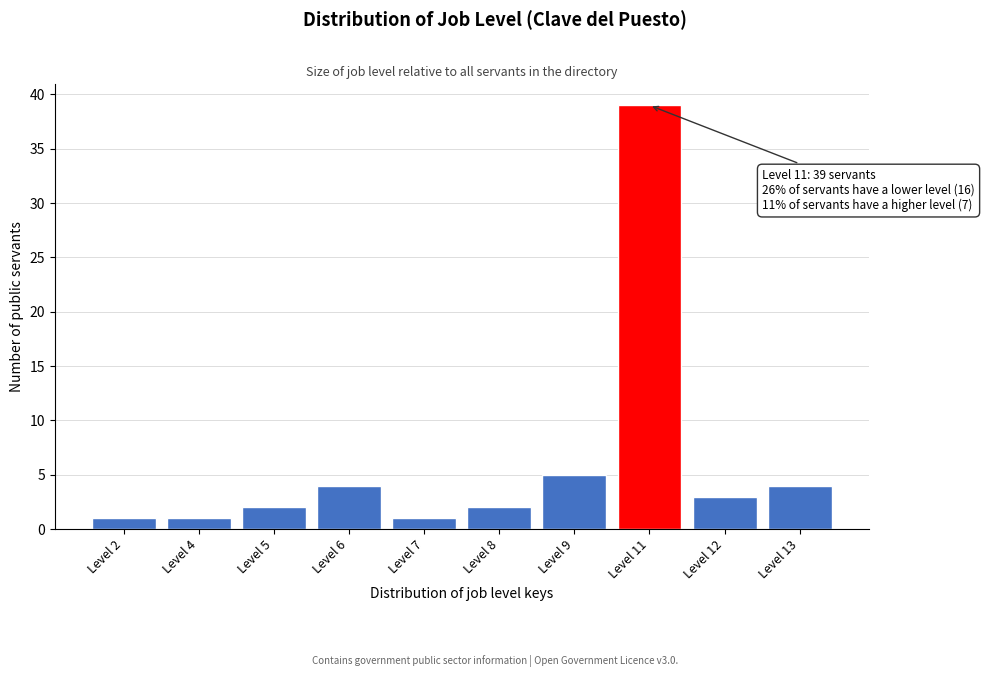

Reading left to right, transcribe all the data shown in this chart.

1	1	2	4	1	2	5	39	3	4